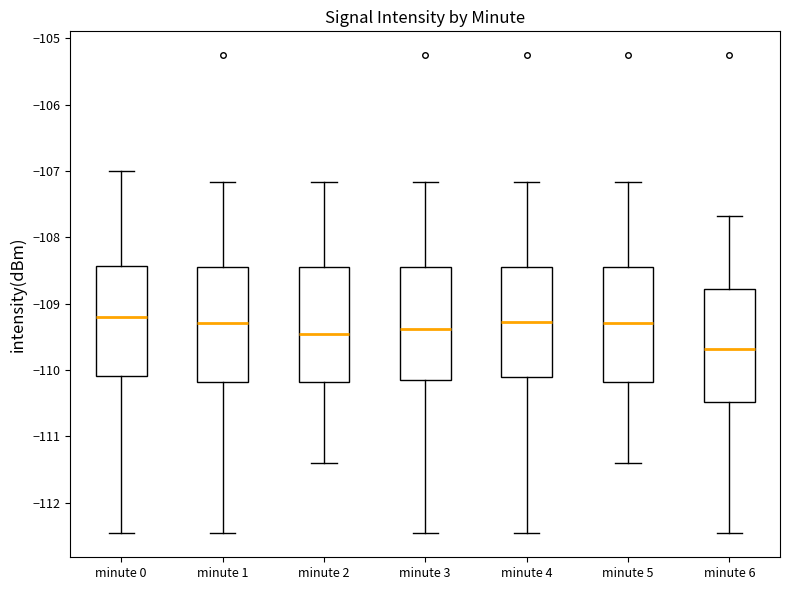

Reading left to right, read every box against the y-axis: the position of its median line, the range the box covers, and the ends of its whiskers. The values are not printed on the chart, so give them approximately, as read against the axis.

minute 0: median -109.2, box -110.1 to -108.4, whiskers -112.5 to -107.0
minute 1: median -109.3, box -110.2 to -108.5, whiskers -112.5 to -107.2
minute 2: median -109.5, box -110.2 to -108.4, whiskers -111.4 to -107.2
minute 3: median -109.4, box -110.1 to -108.4, whiskers -112.5 to -107.2
minute 4: median -109.3, box -110.1 to -108.4, whiskers -112.5 to -107.2
minute 5: median -109.3, box -110.2 to -108.4, whiskers -111.4 to -107.2
minute 6: median -109.7, box -110.5 to -108.8, whiskers -112.5 to -107.7